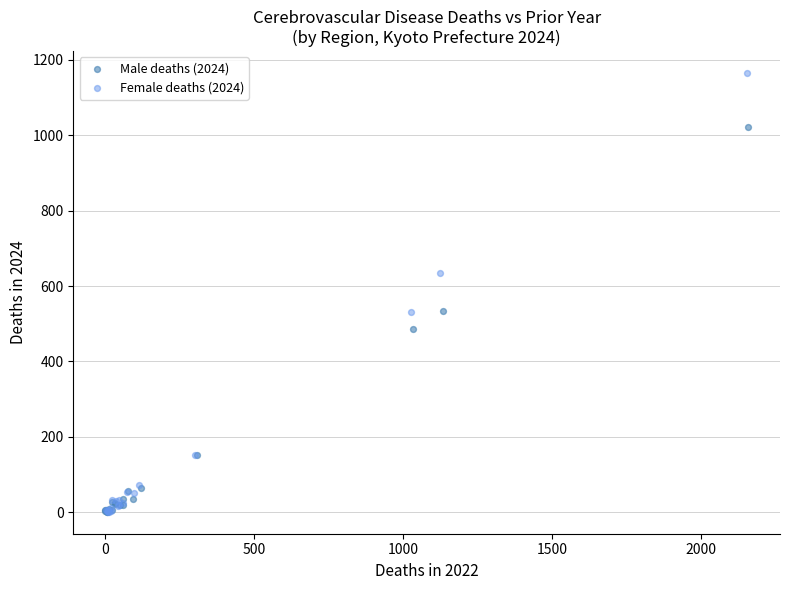

What are all the series names shown in the legend?

Male deaths (2024), Female deaths (2024)